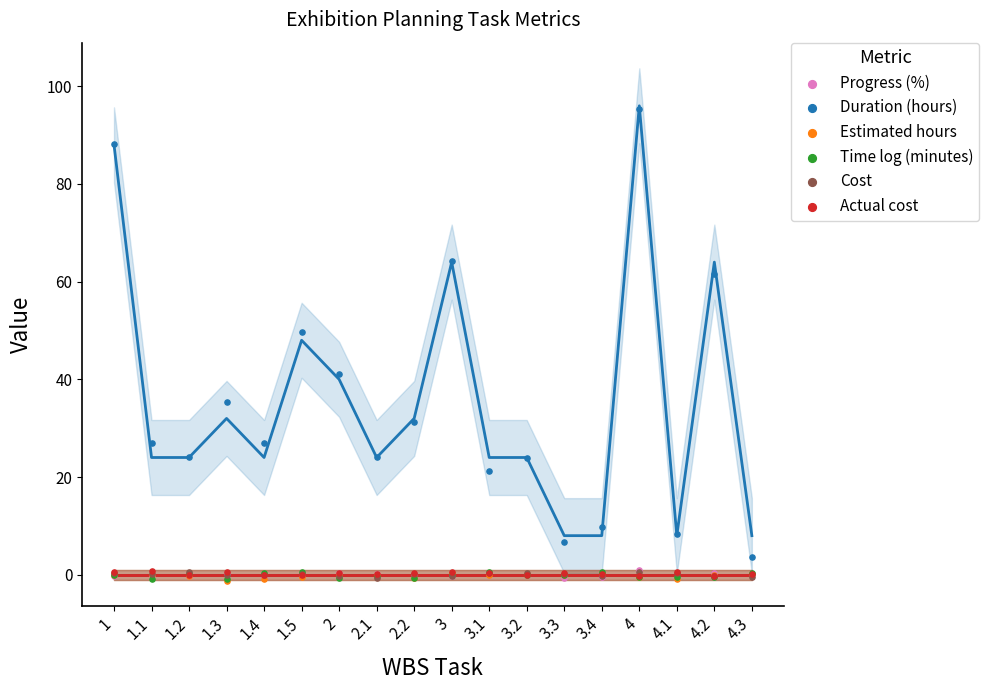

Which series reaches the minimum Y coordinate?

Estimated hours